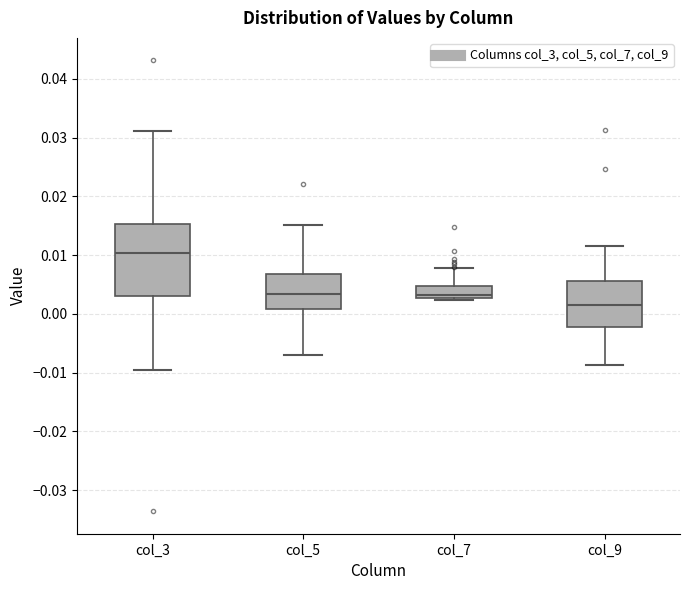

Which box is the tallest, from its lower edge to its upper edge?

col_3